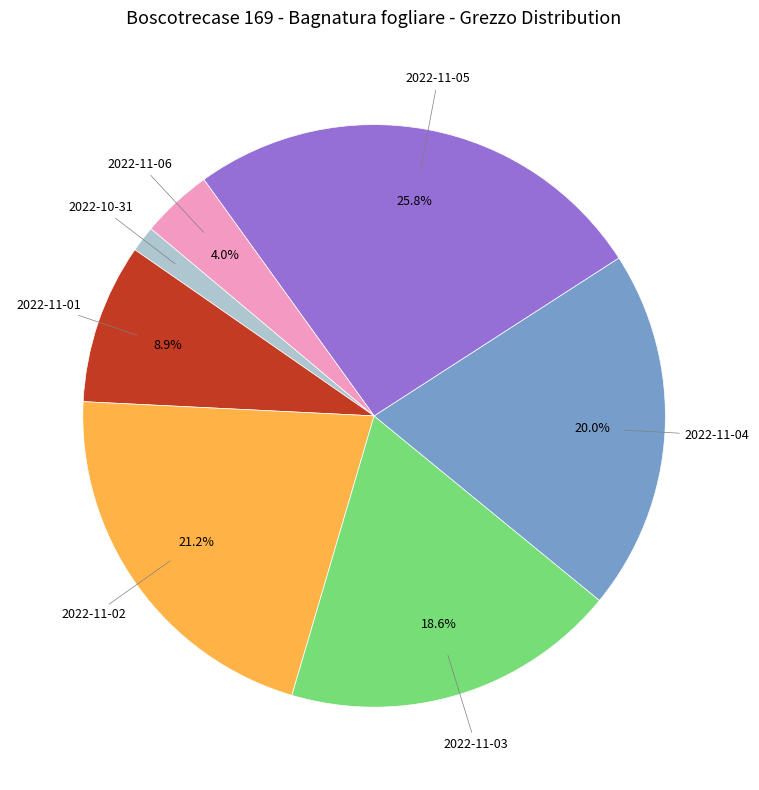

Is there any slice that represents more than half of the pie?

No